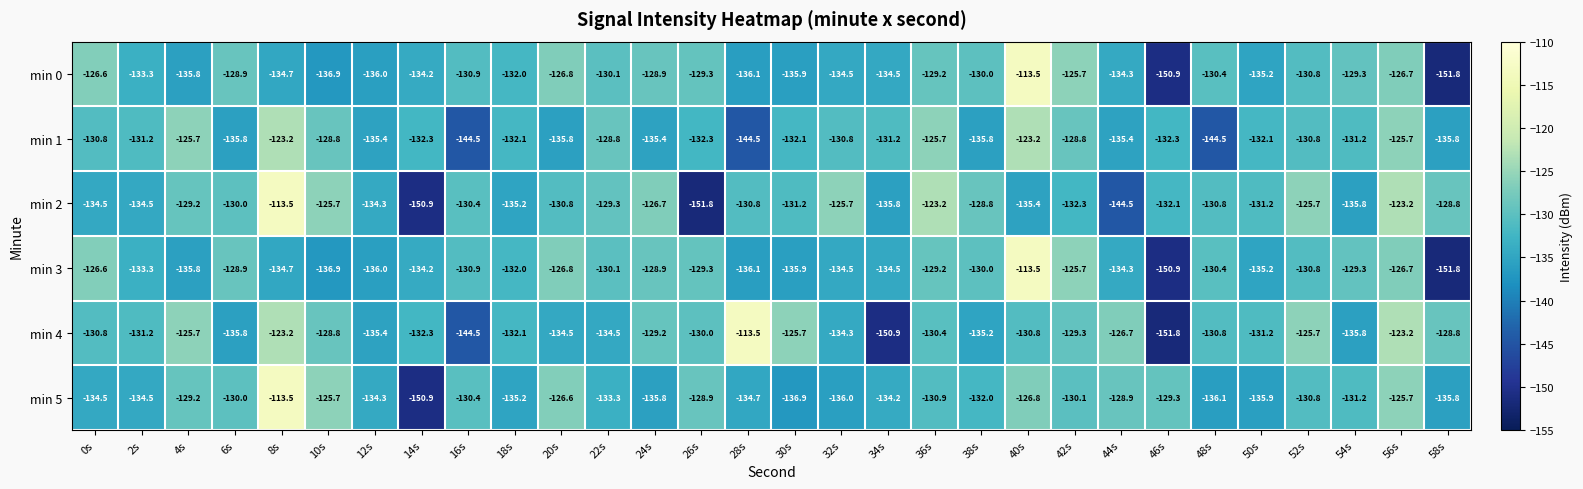

At which label does min 4 first exceed -130?

4s